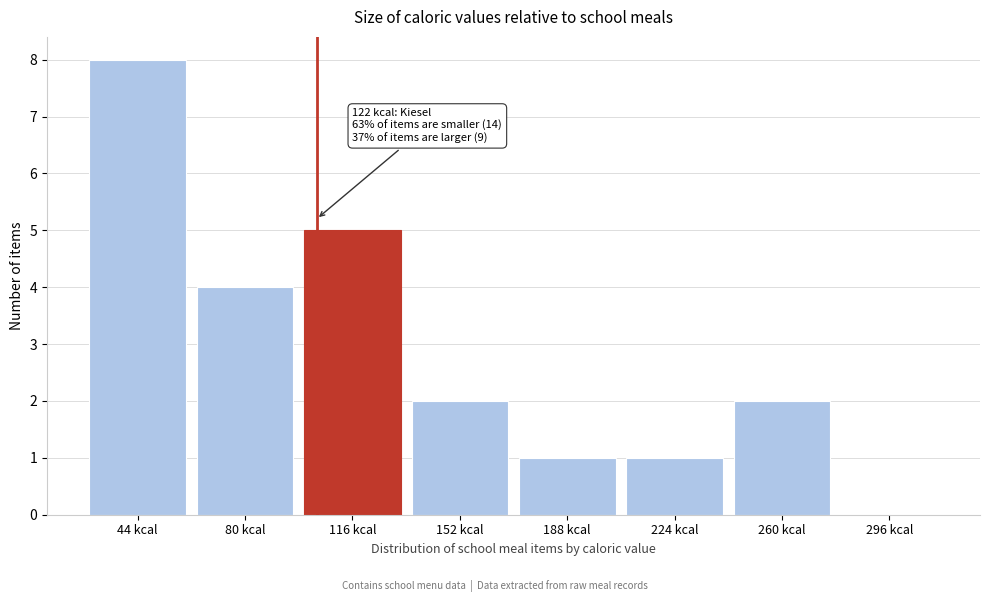

Reading right to left, transcribe all the data shown in this chart.

296 kcal=0	260 kcal=2	224 kcal=1	188 kcal=1	152 kcal=2	116 kcal=5	80 kcal=4	44 kcal=8